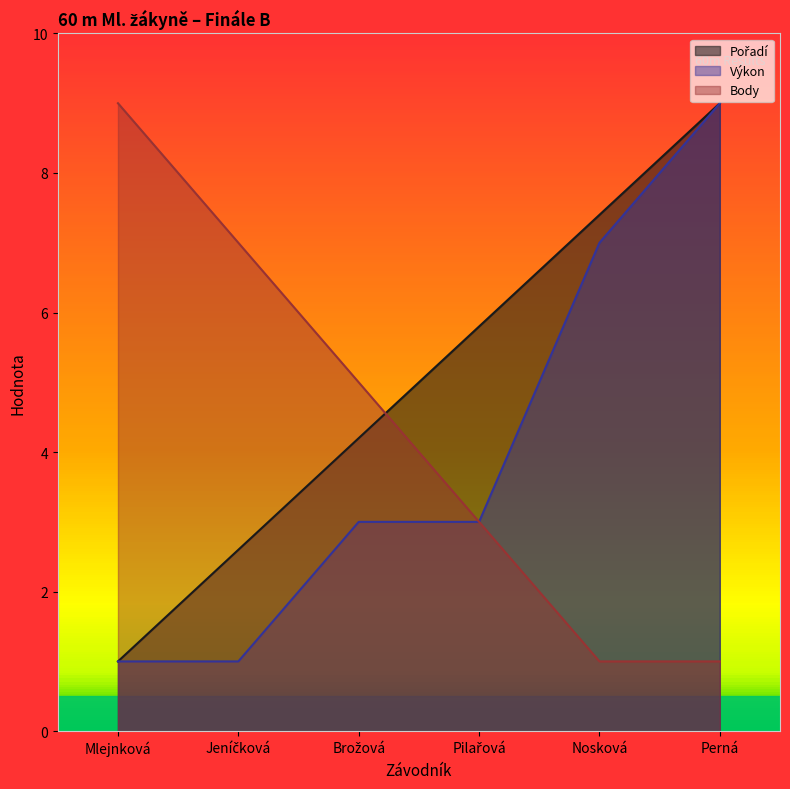

At which label does Pořadí reach its peak?

Perná